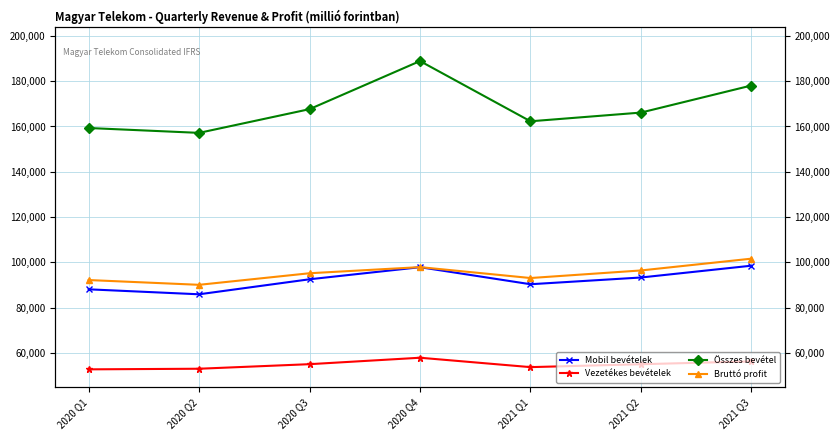

How many data points in Mobil bevételek are above 92578?

3